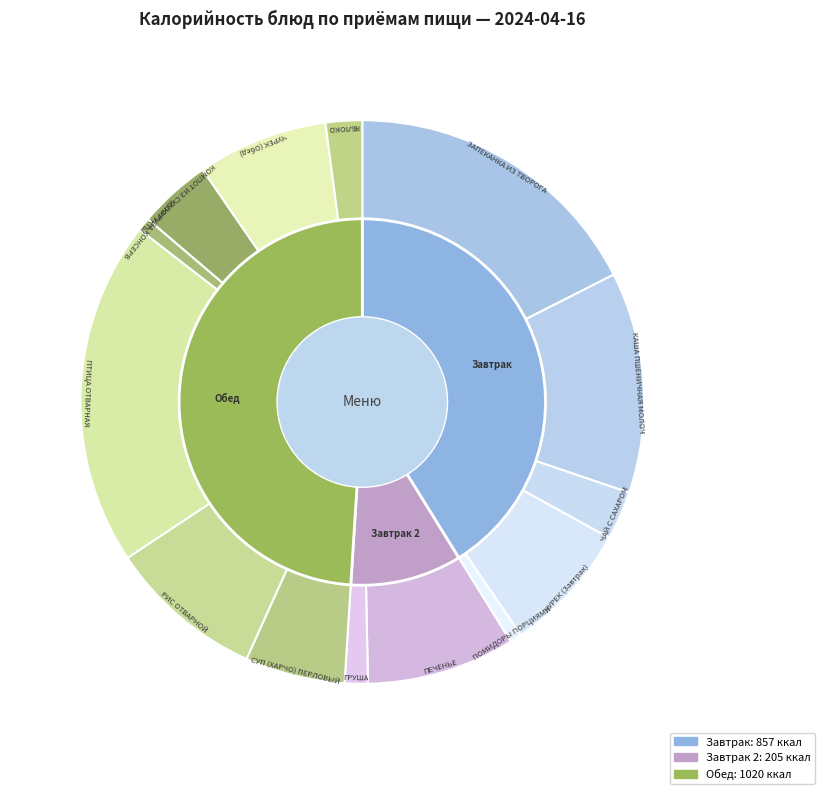

To the nearest percent, what is the average slice percentage?

7%